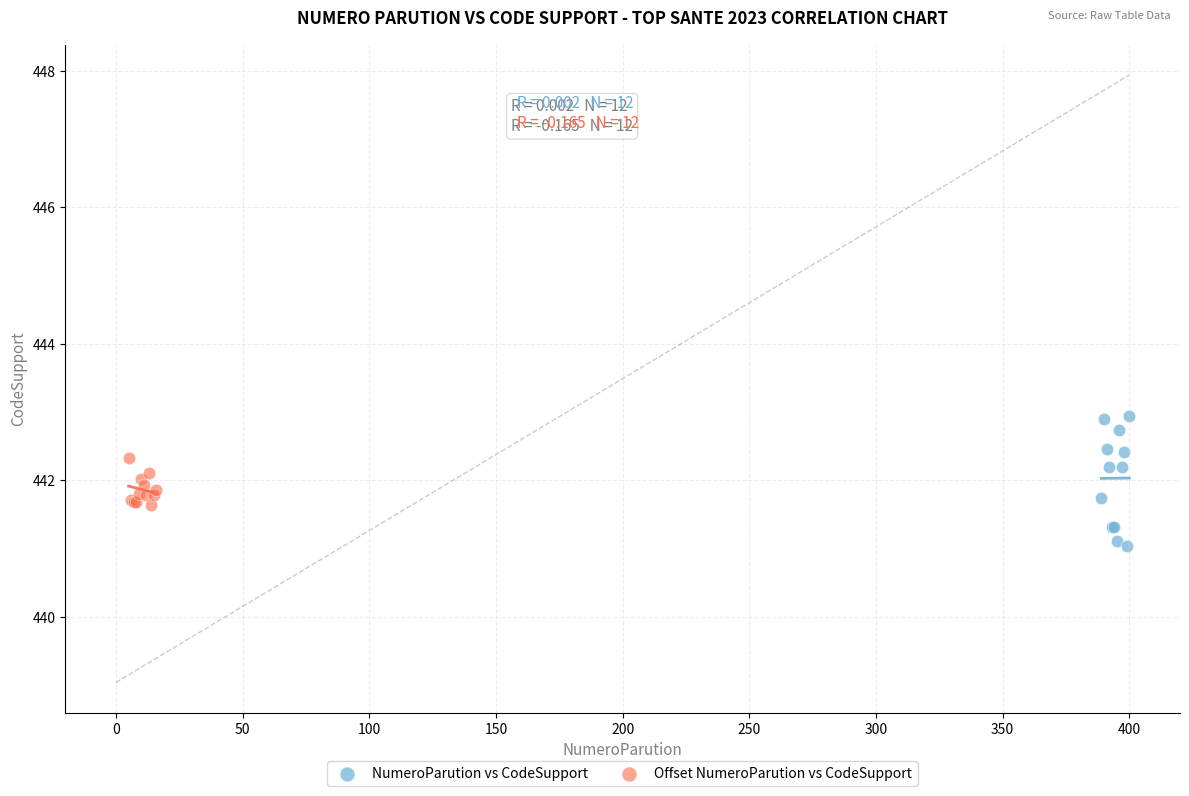

Which series contains the lowest Y value?

NumeroParution vs CodeSupport